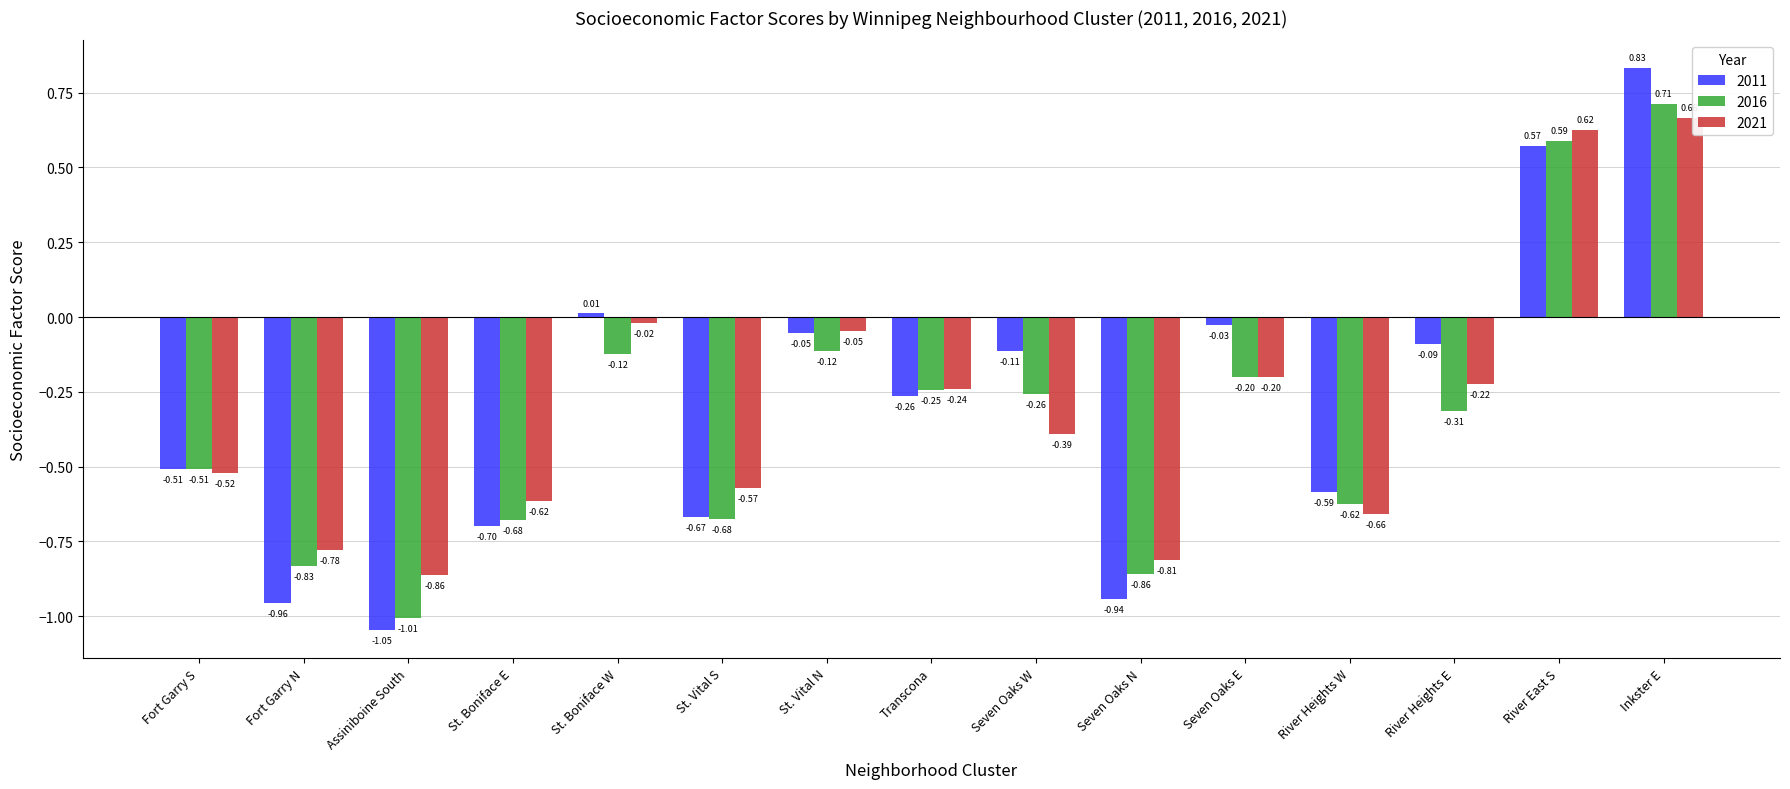

What is the label of the 8th bar from the left?

Transcona